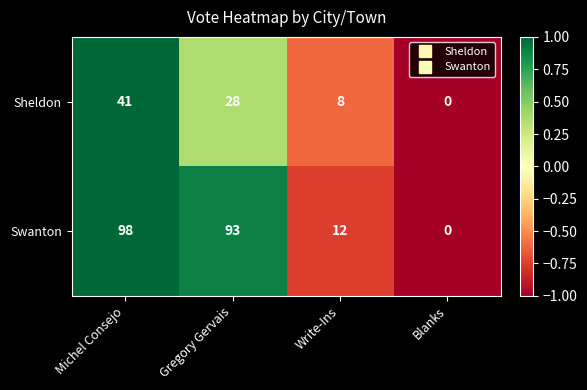

Which series changed the most between Michel Consejo and Blanks?

Swanton